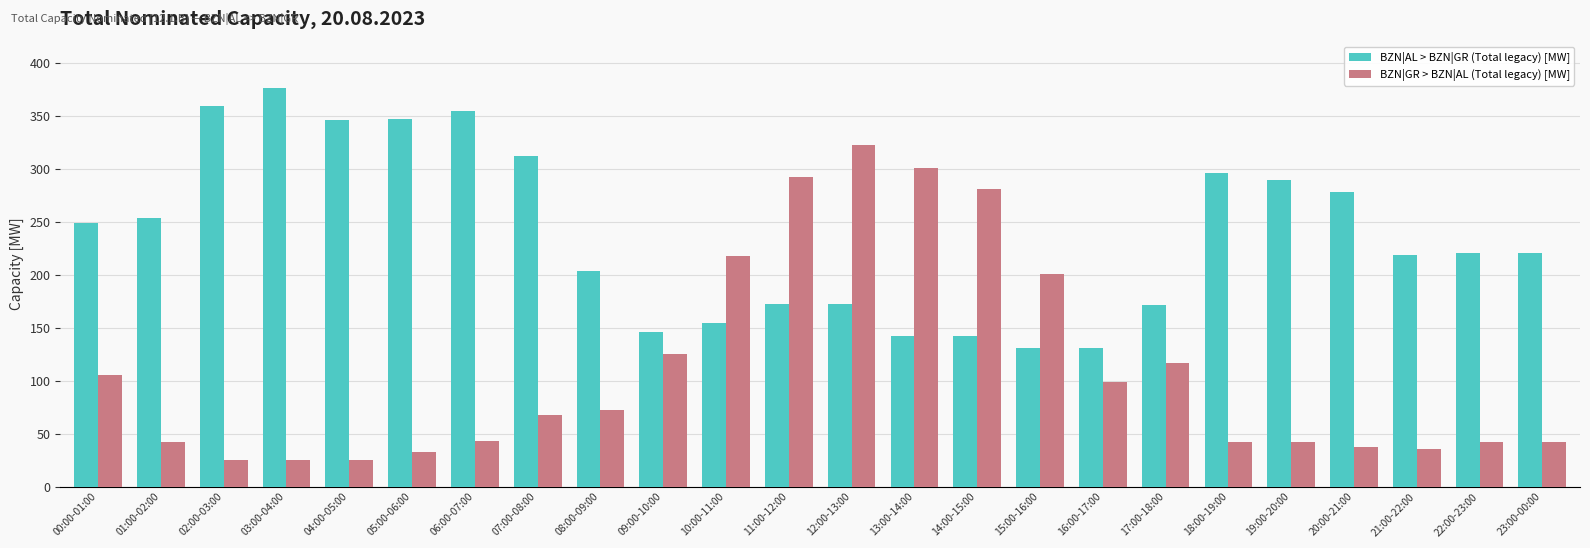

At how many categories does at least one series exceed 361?

1